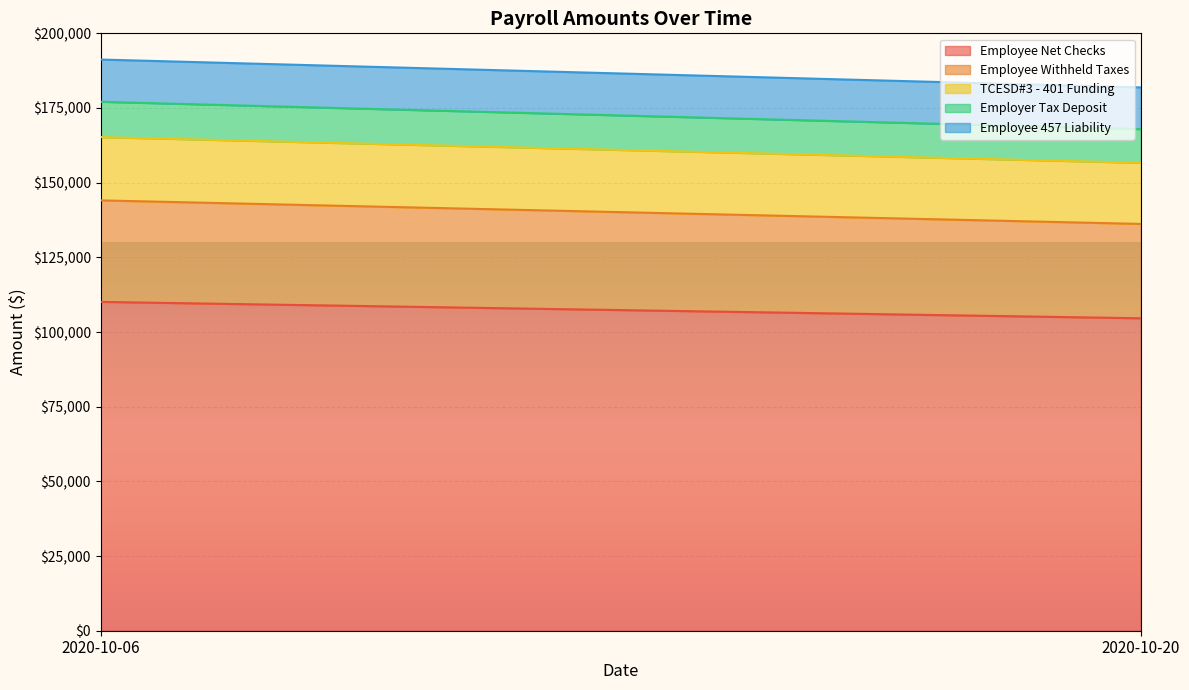

Does the chart display data point markers on the line(s)?

No